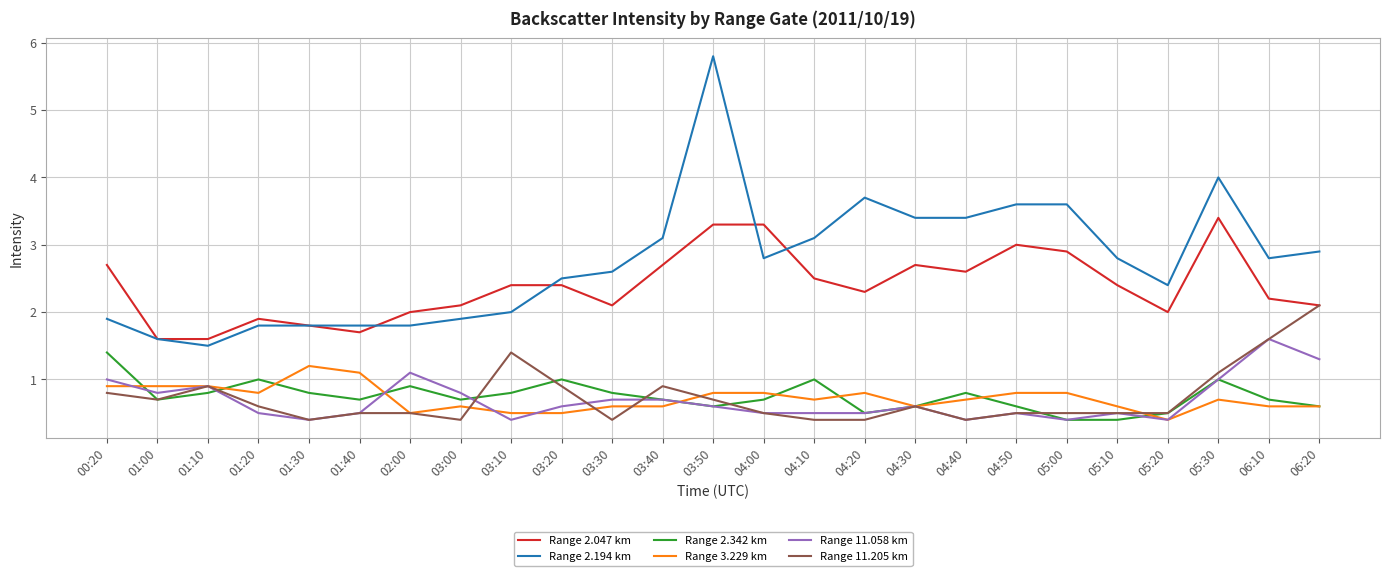

At which category is the sum across all series the highest?

03:50